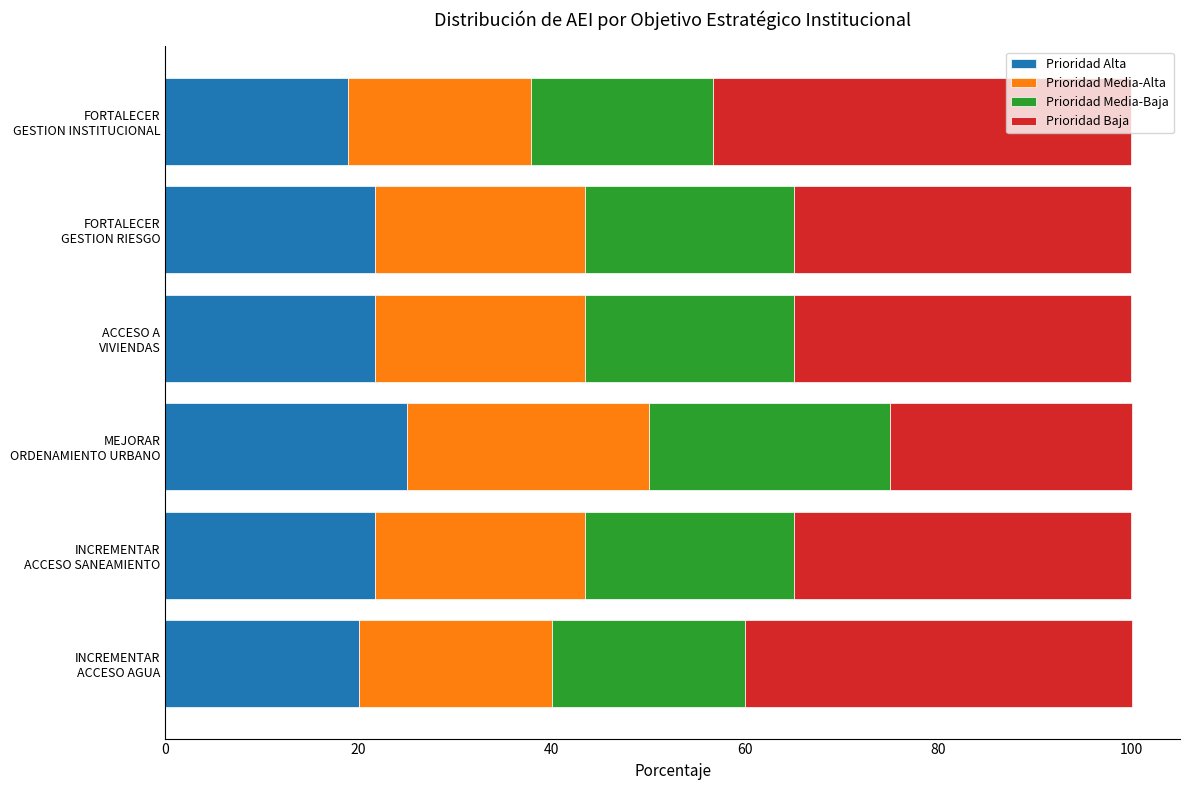

What is the sum of all Prioridad Alta values?

129.0